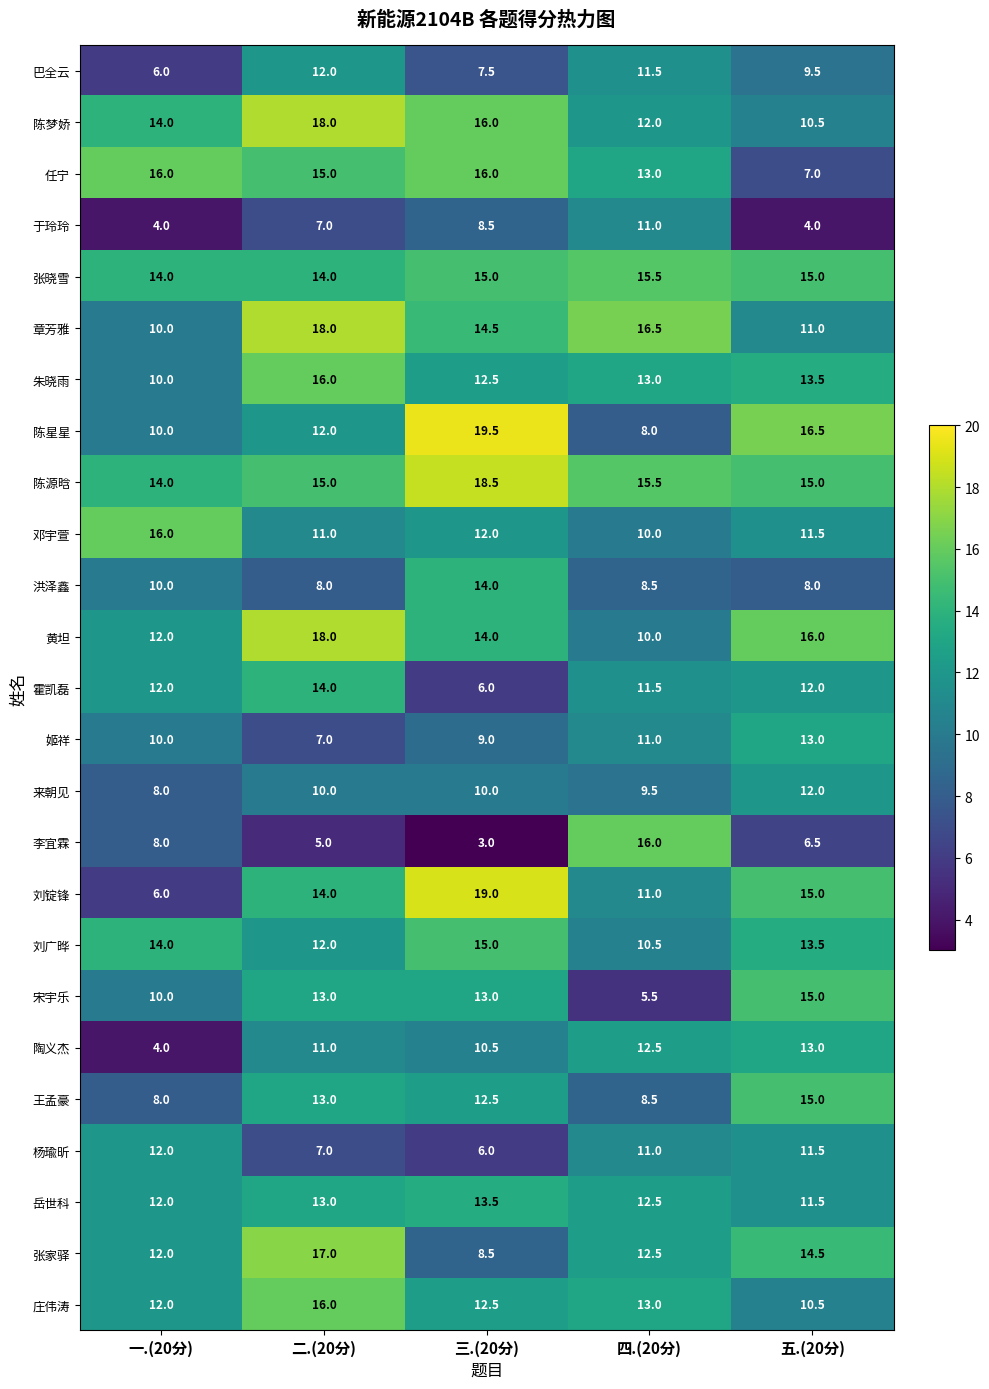

At which category is the sum across all series the highest?

二.(20分)